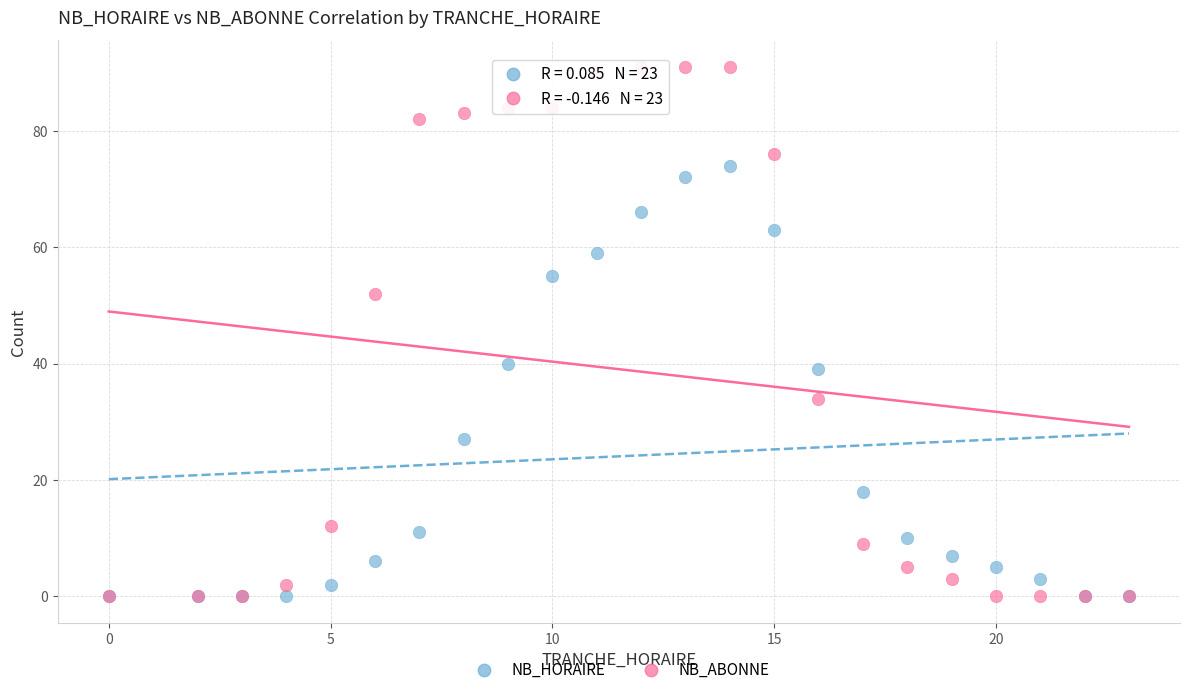

What are all the series names shown in the legend?

NB_HORAIRE, NB_ABONNE